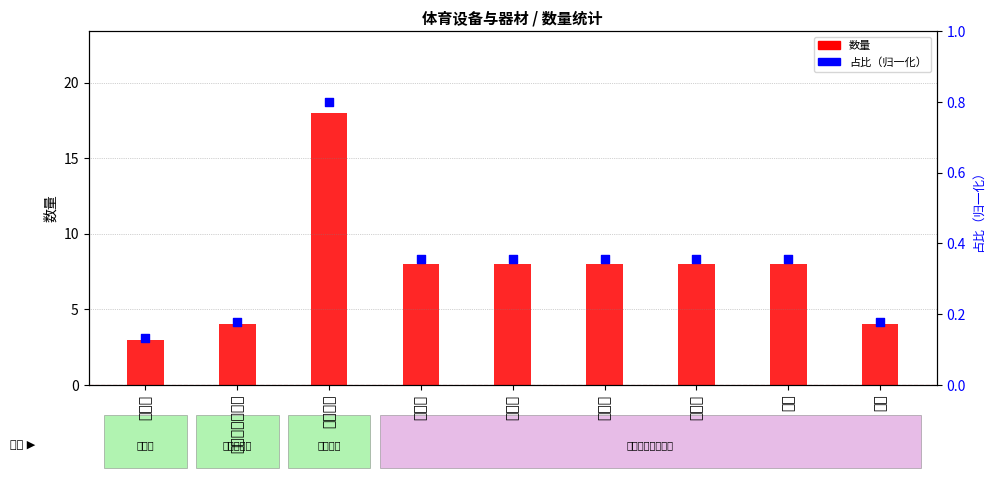

Is the value of 占比（归一化） at 篮球架 greater than the value of 数量 at 乒乓球桌?

No